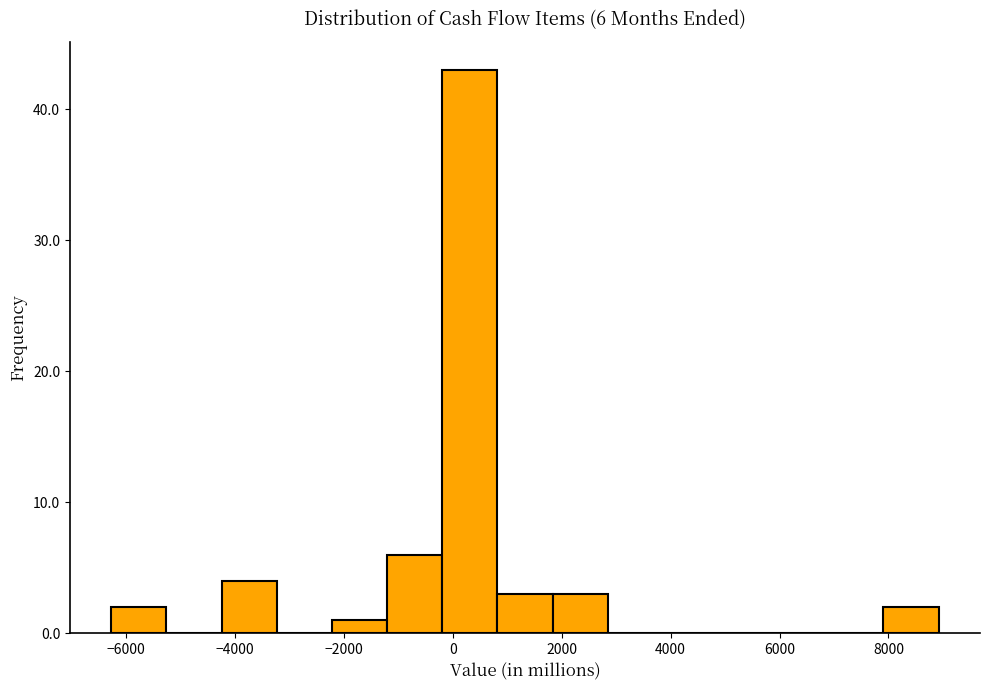

Over which range of the x-axis is the bar tallest?

-200 to 800